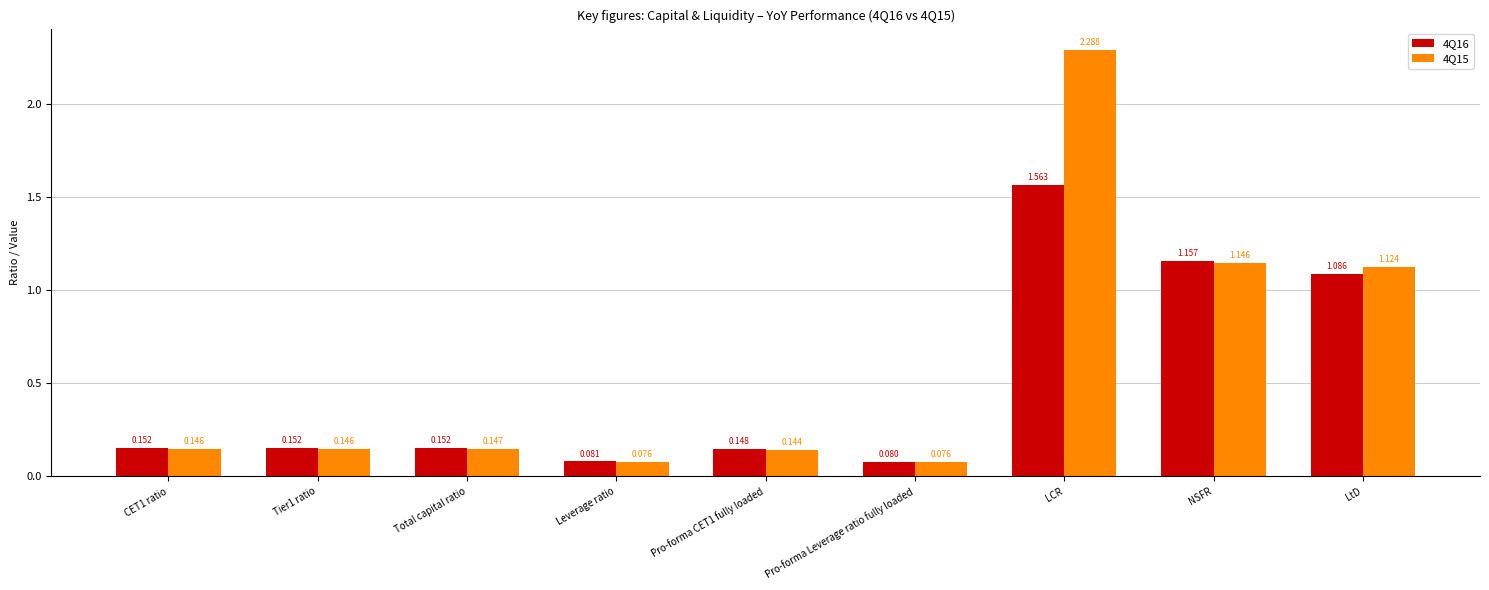

At which category is the sum across all series the highest?

LCR